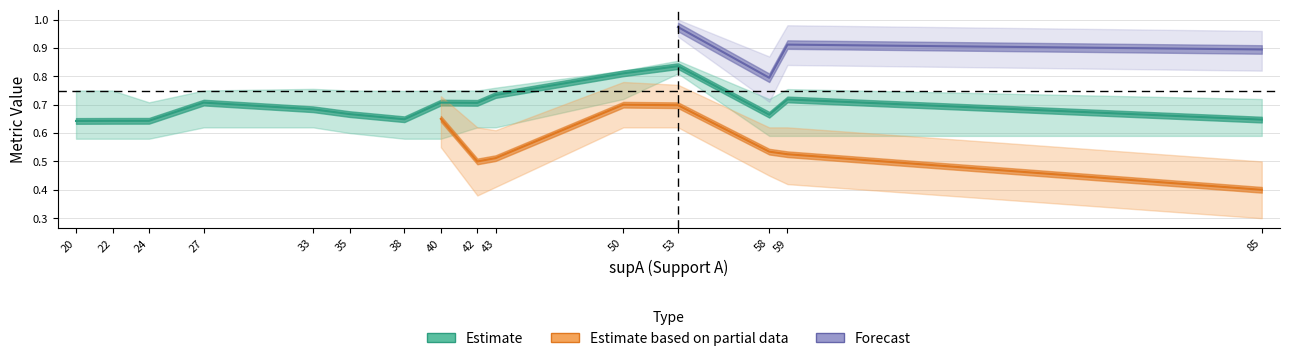

What is the sum of all value values?

10.5